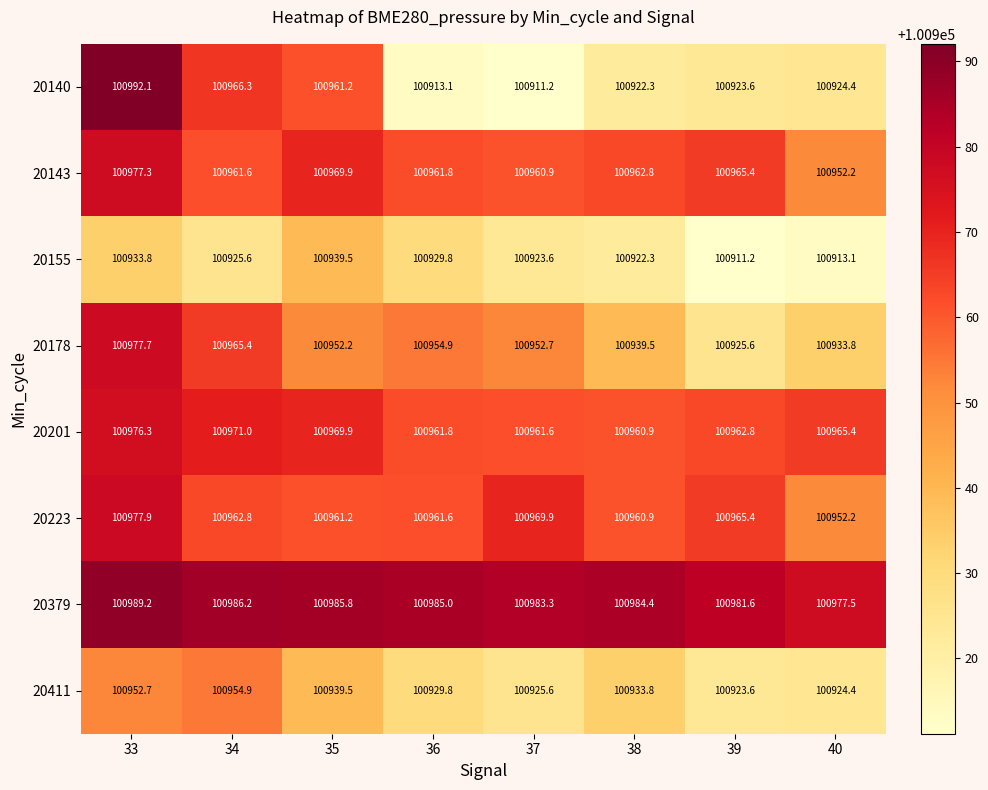

Is it true that 20140 equals 142472.0 at 35?

False